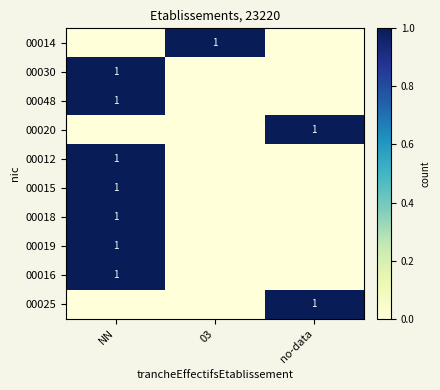

What is the greatest value displayed?

1